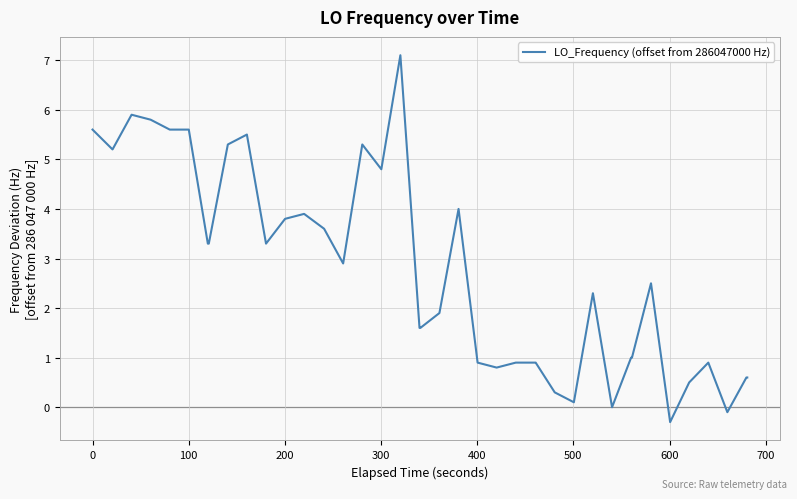

What is the maximum value shown in the chart?

7.1